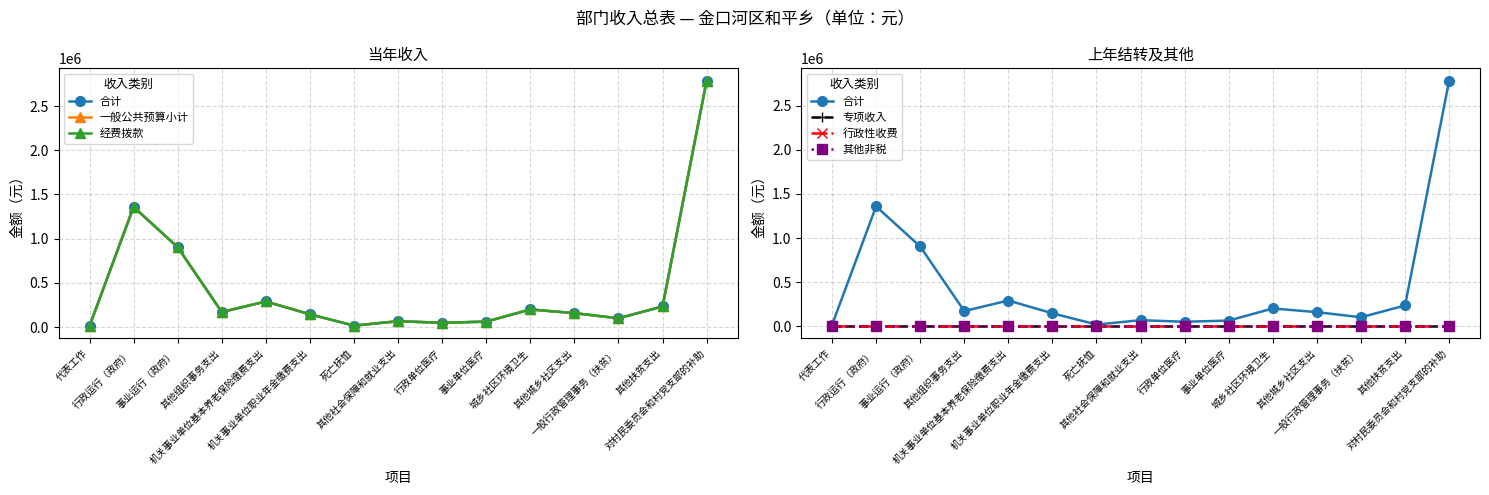

What is the label of the 7th point from the left?

死亡抚恤